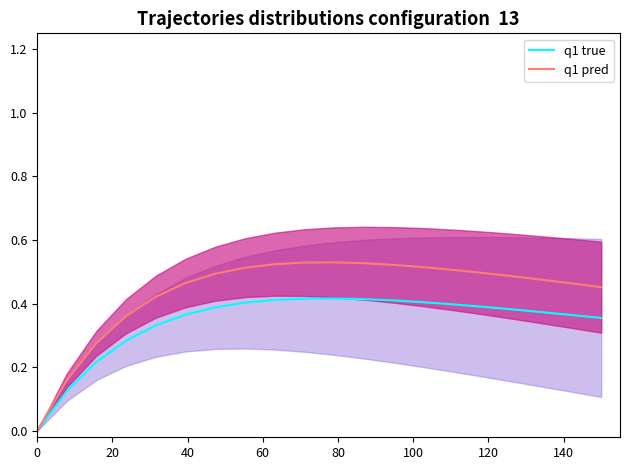

Count the q1 true values in the range 0 to 1.

20